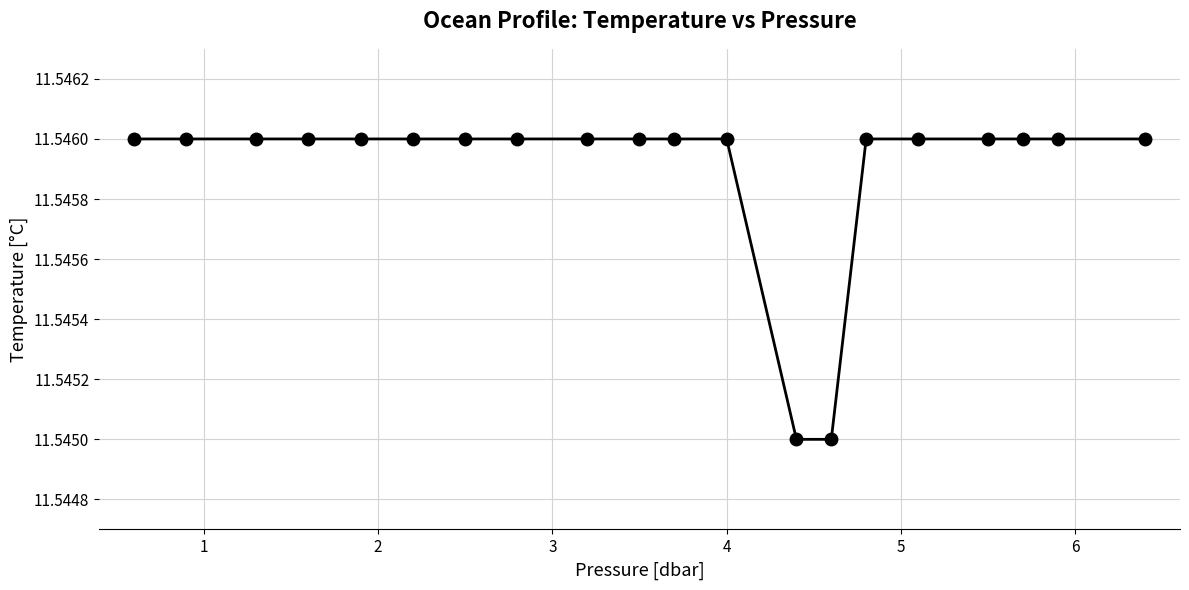

Count the values in the range 11 to 12.

20